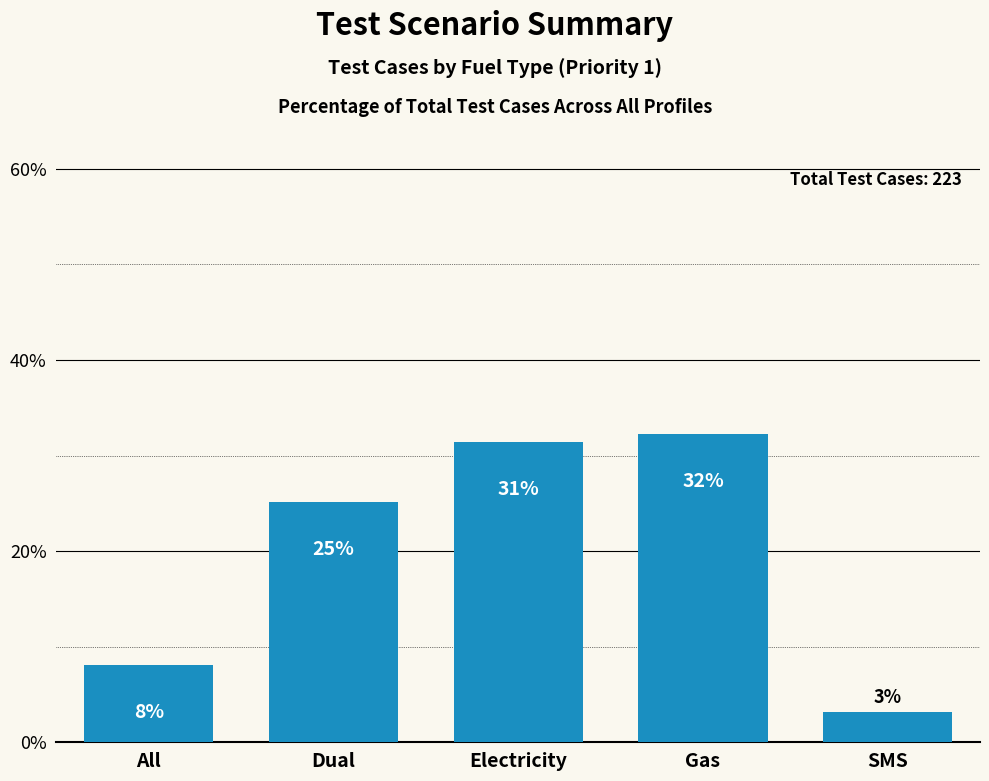

How many bars are there in total?

5